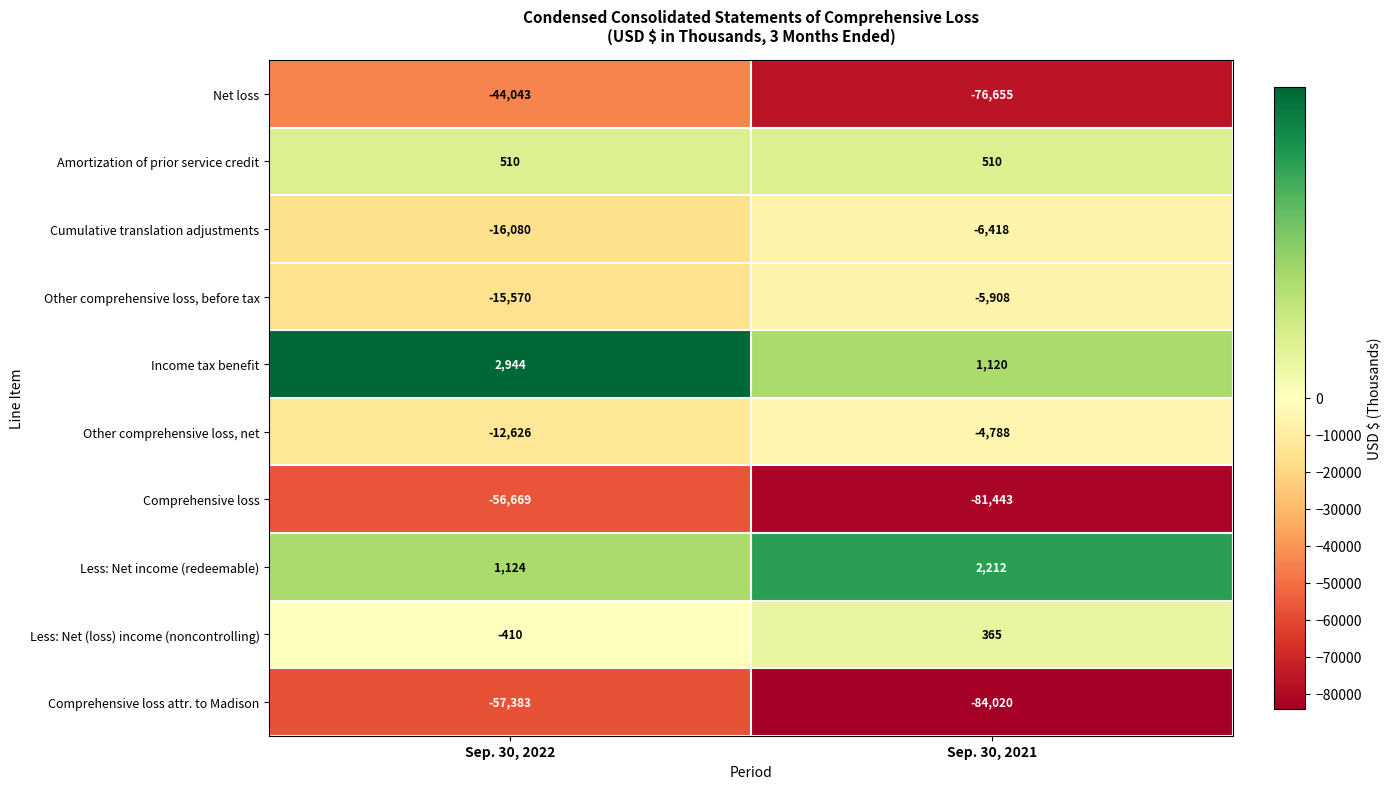

What is the sum of all Less: Net (loss) income (noncontrolling) values?

-45